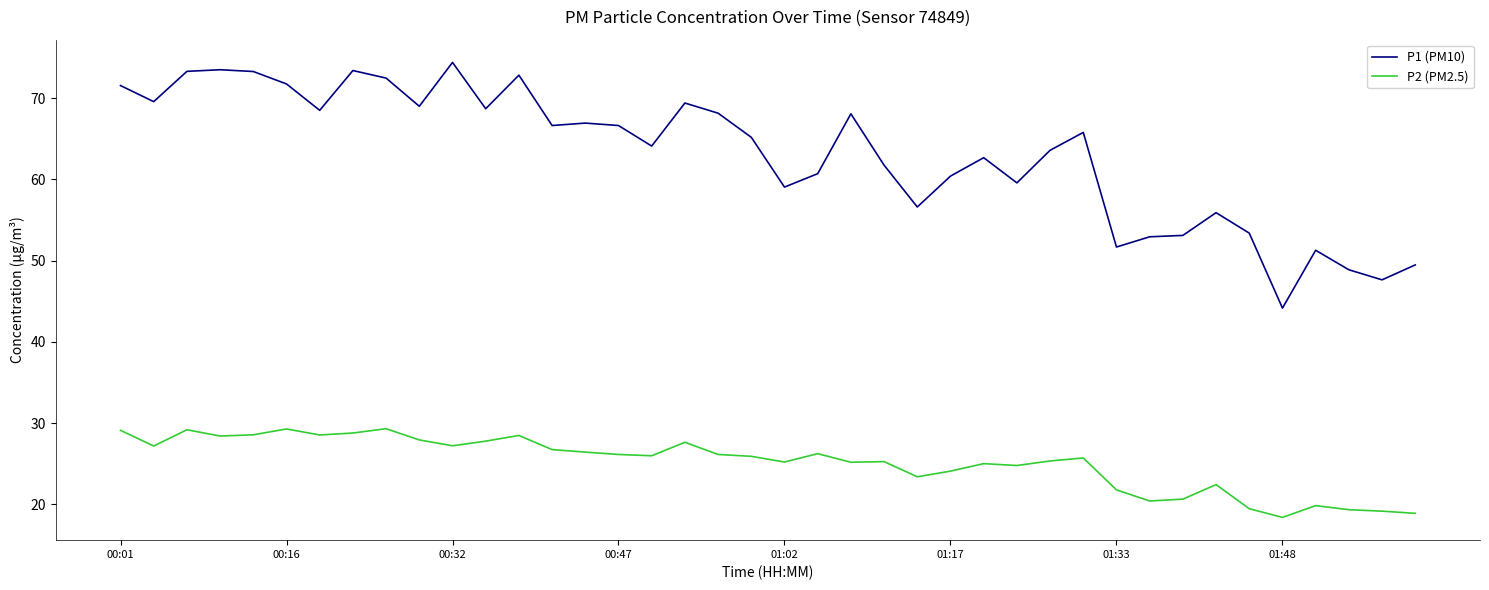

What is the difference between the maximum and minimum values in the P2 (PM2.5) series?

10.9